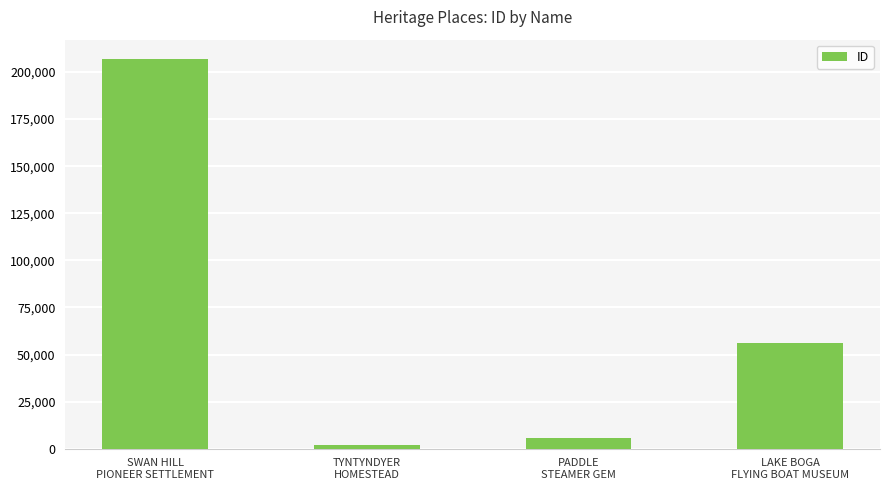

What is the change in value from TYNTYNDYER
HOMESTEAD to LAKE BOGA
FLYING BOAT MUSEUM?

+53822